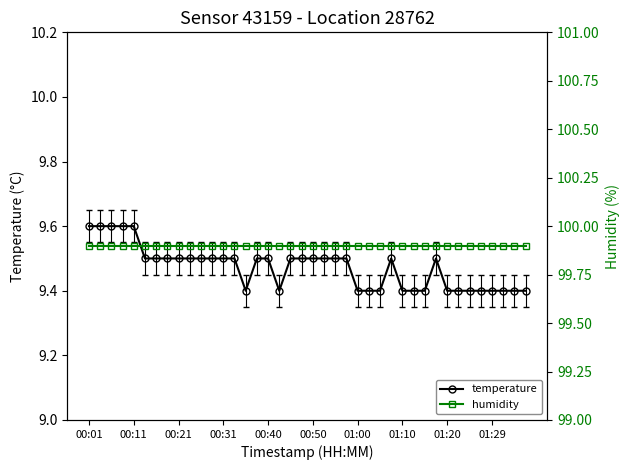

What is the smallest value displayed?

9.4